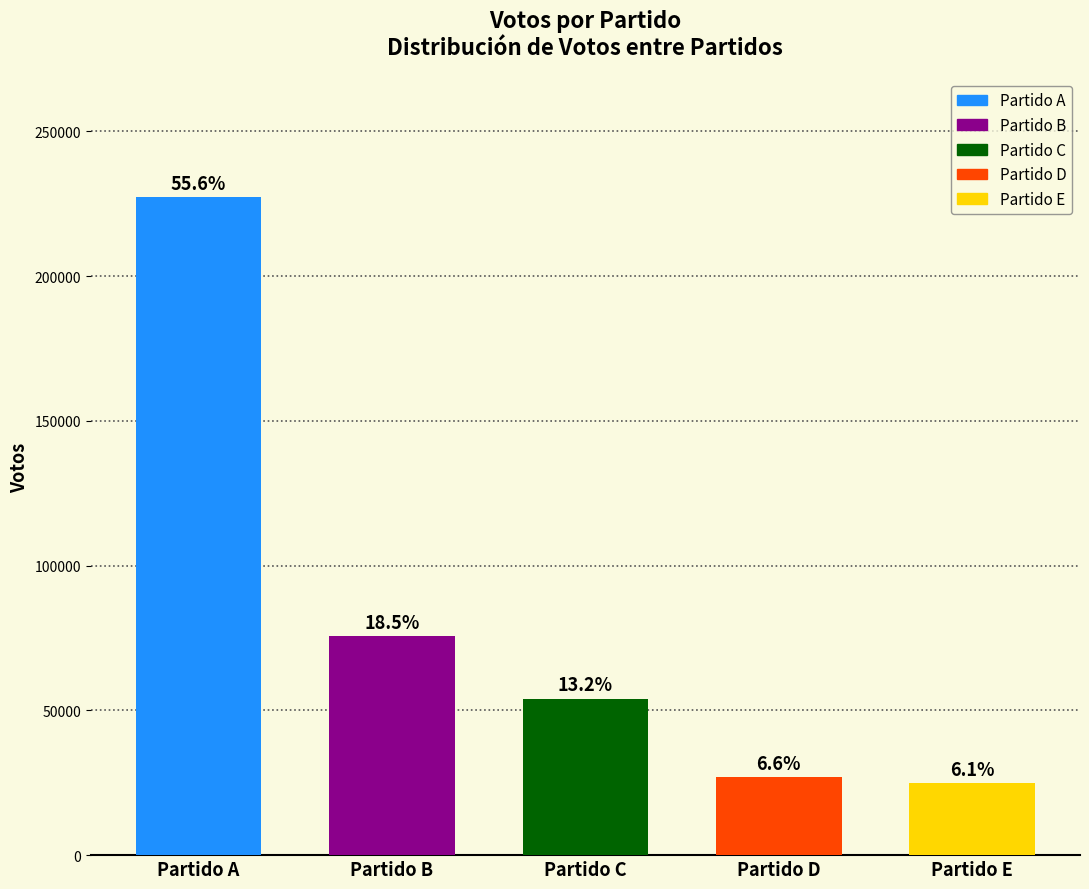

Which has a higher value, Partido E or Partido A?

Partido A